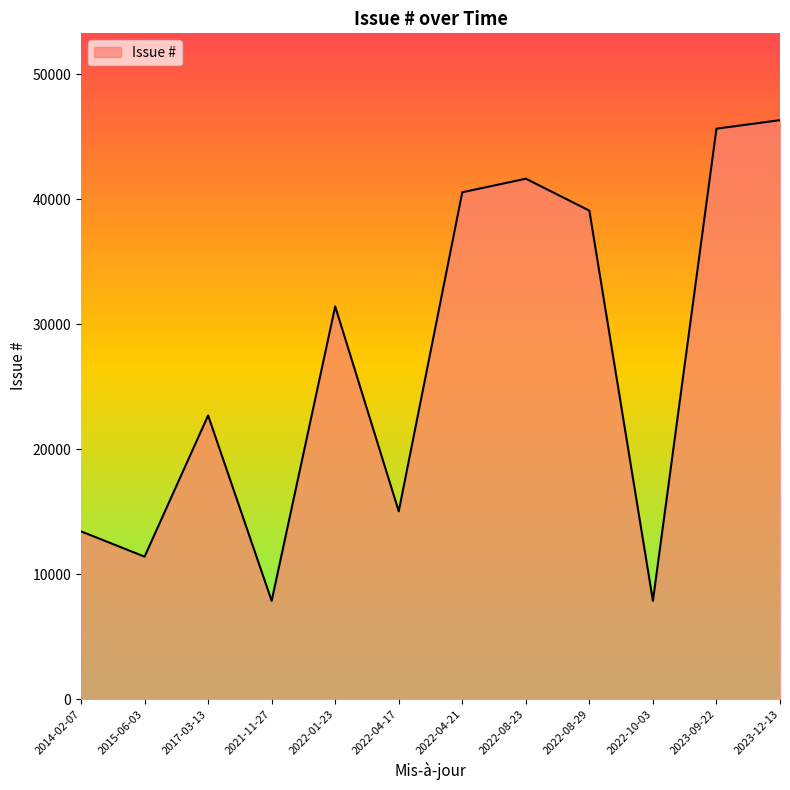

What is the smallest value displayed?

7859